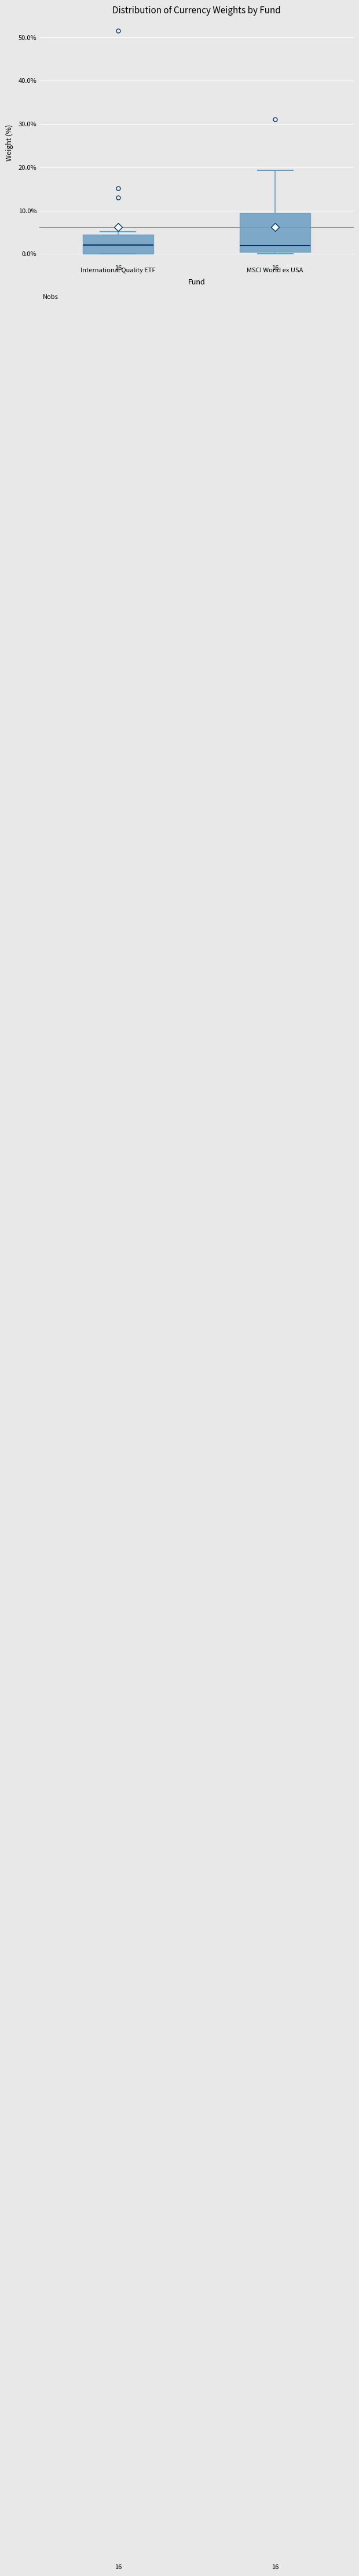

Where does the median line of the box for MSCI World ex USA sit on the y-axis? The values are not printed on the chart, so give them approximately, as read against the axis.

2